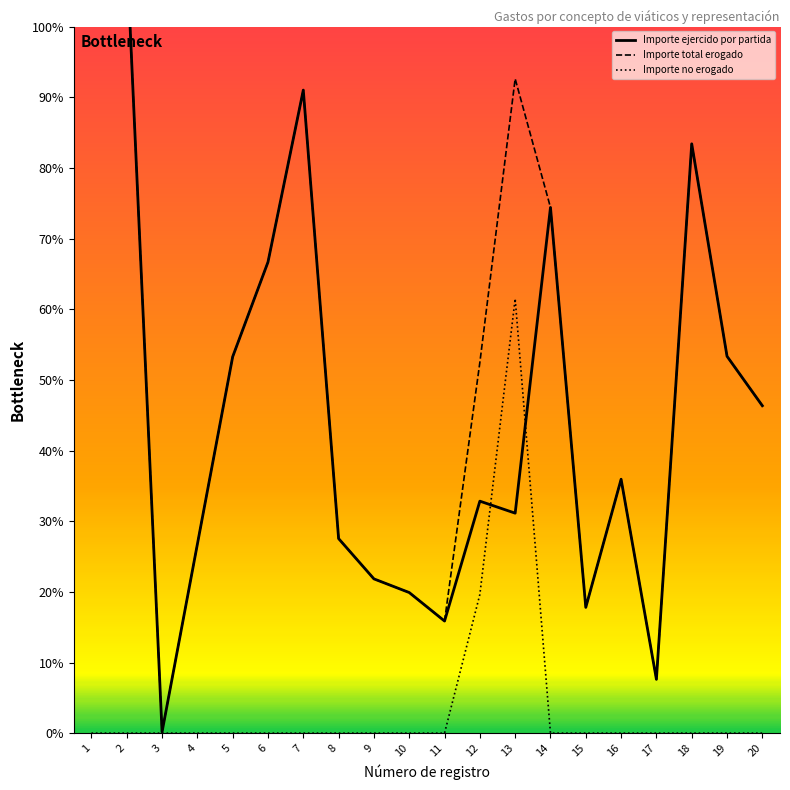

At which label does Importe ejercido por partida first exceed 1078?

1